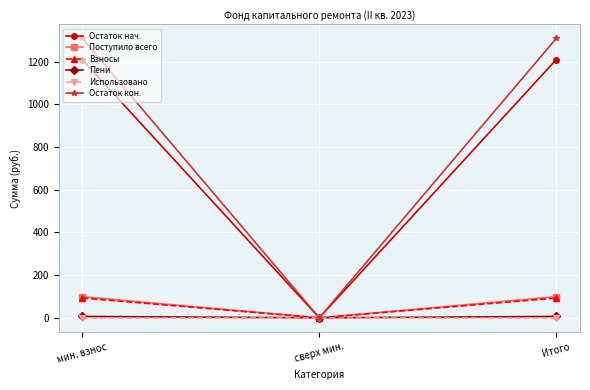

The Остаток кон. series shows 1308.9 at мин. взнос. True or false?

True